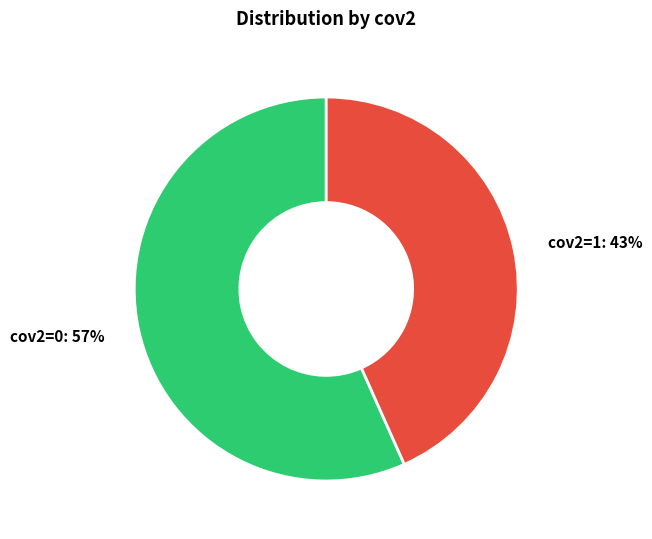

Combined, do cov2=0 and cov2=1 account for over 50%?

Yes